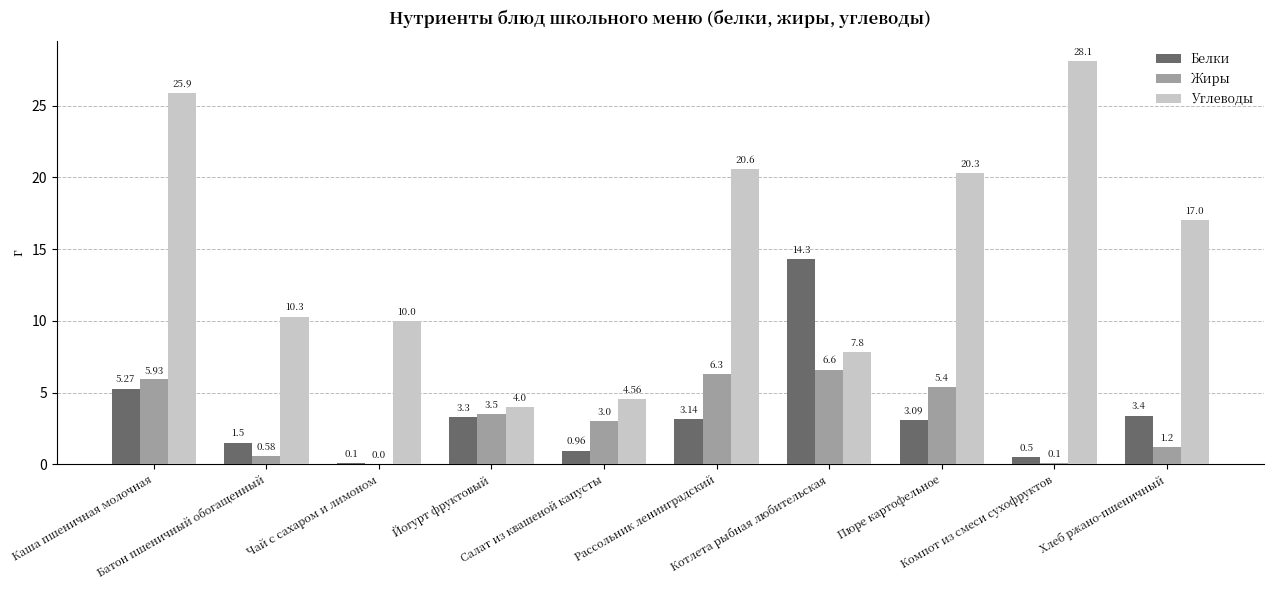

The Жиры series shows 1.6 at Хлеб ржано-пшеничный. True or false?

False